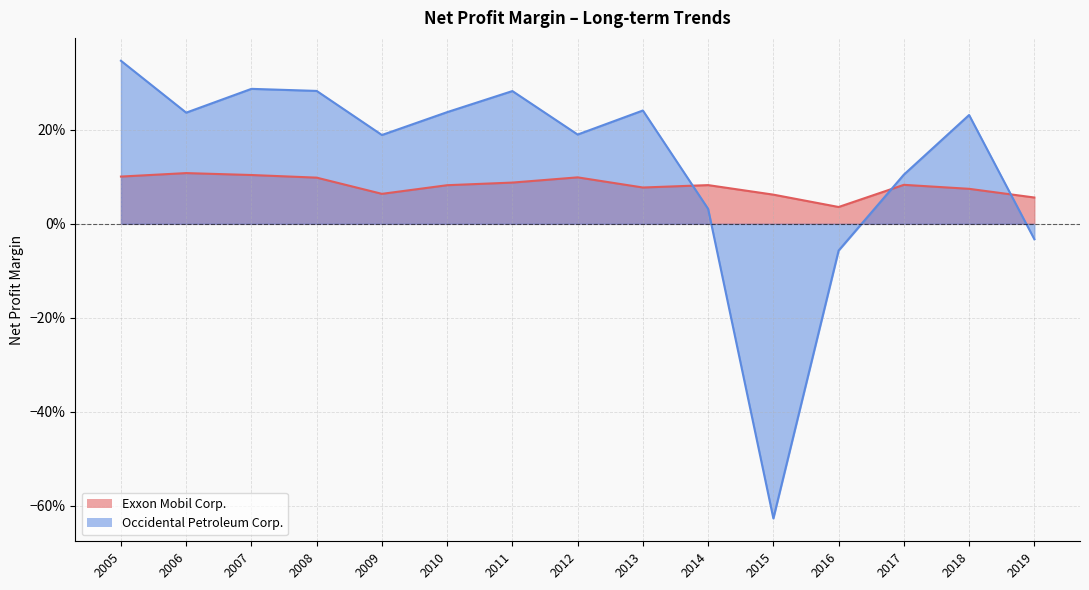

True or false: Exxon Mobil Corp. has a value of 0.1 at 2011.

False